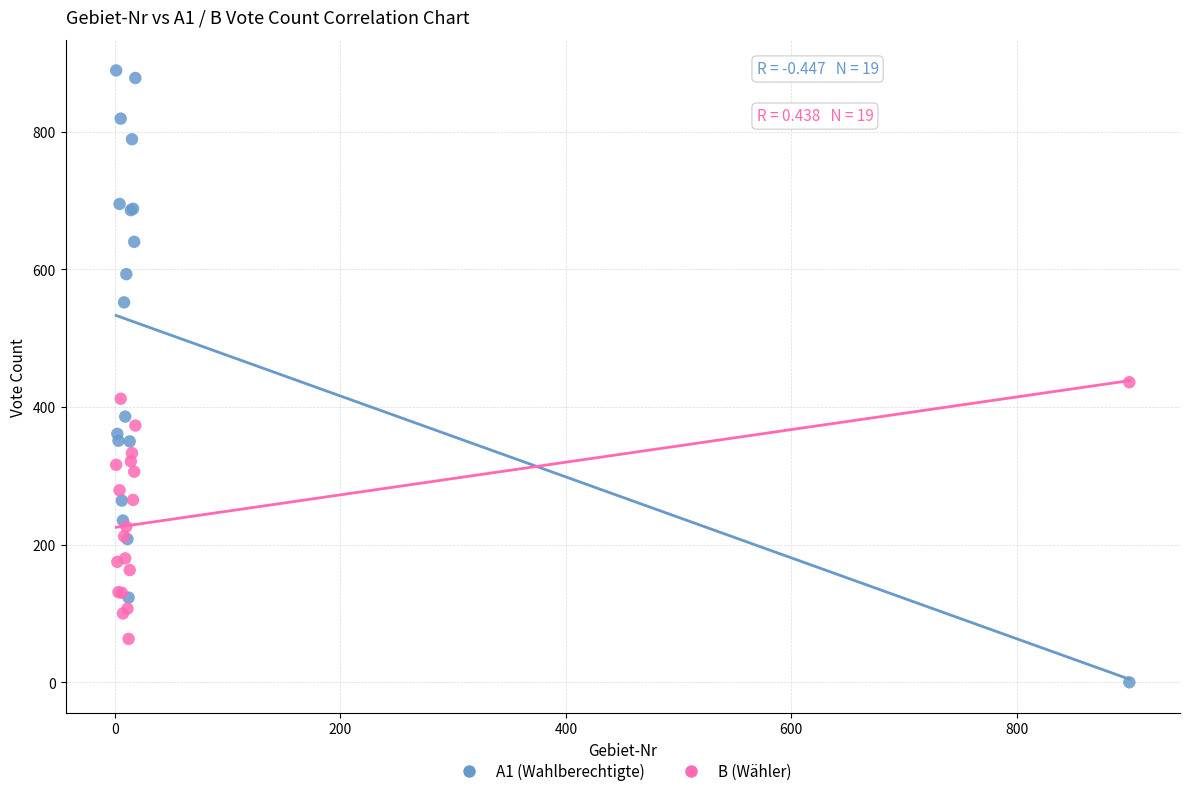

Which series contains the highest Y value?

A1 (Wahlberechtigte)